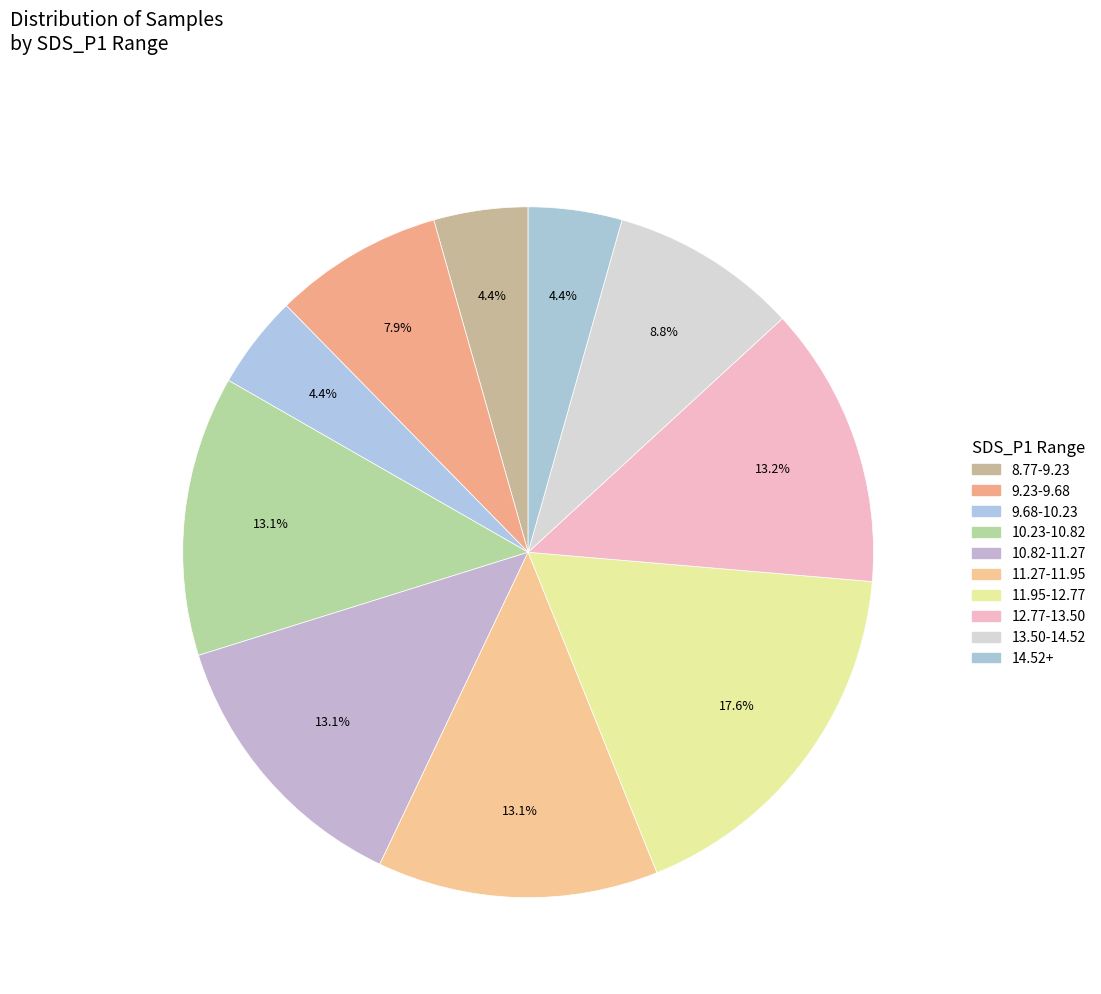

How many slices are in this pie chart?

10